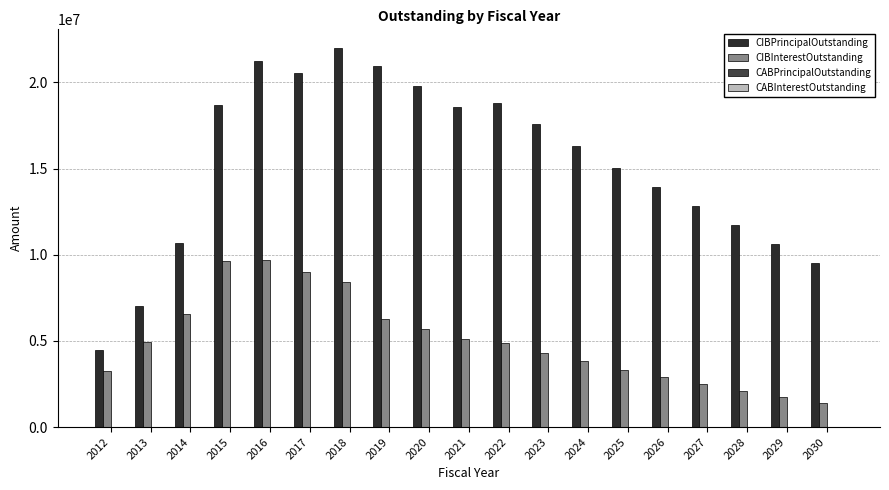

Which series has the largest total across all categories?

CIBPrincipalOutstanding